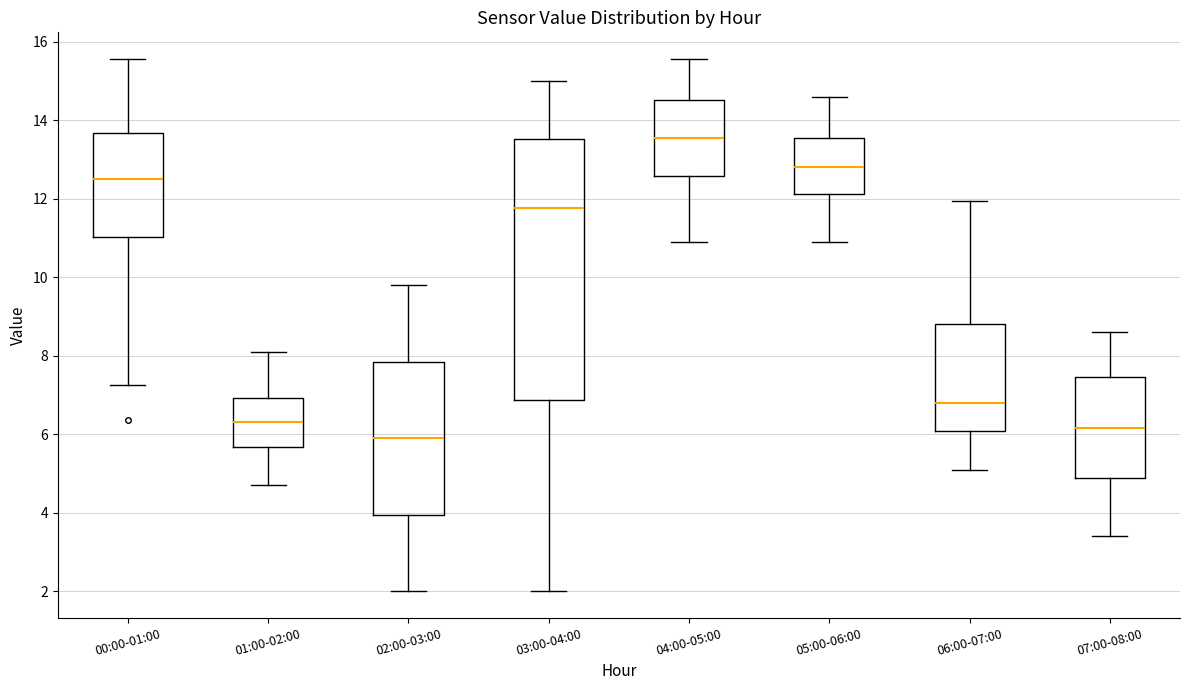

Where does the upper whisker of the box for 01:00-02:00 end on the y-axis? The values are not printed on the chart, so give them approximately, as read against the axis.

8.2